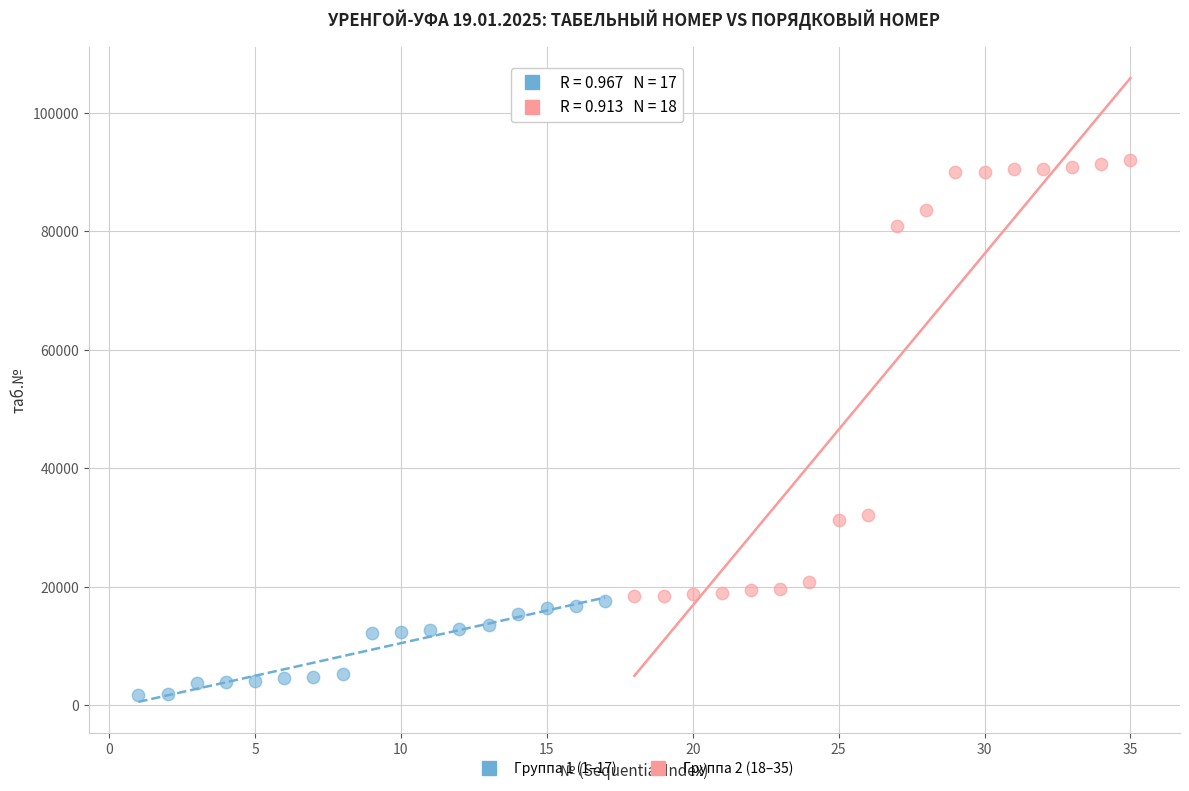

Which series reaches the minimum Y coordinate?

Группа 1 (1–17)